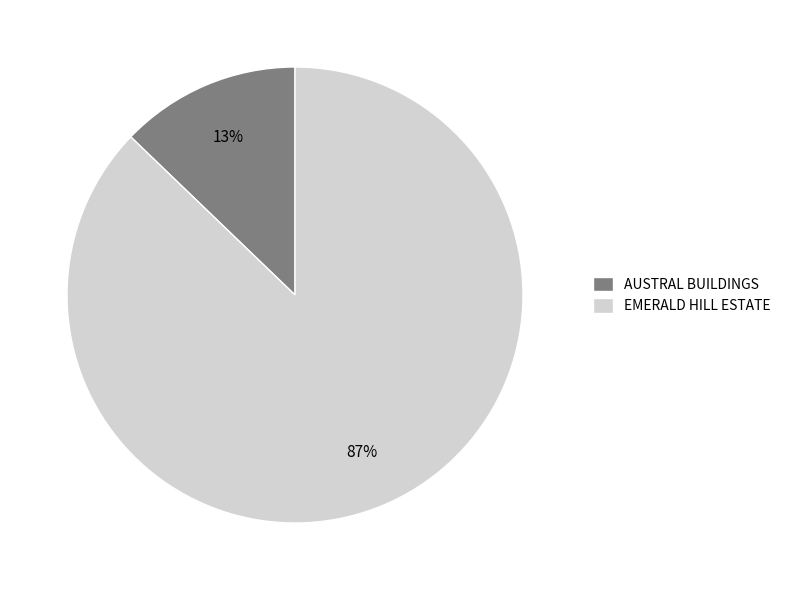

What is the majority slice?

EMERALD HILL ESTATE